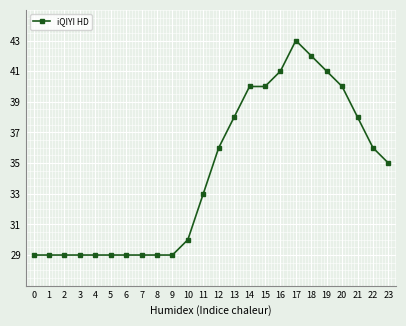

Reading left to right, transcribe all the data shown in this chart.

0=29	1=29	2=29	3=29	4=29	5=29	6=29	7=29	8=29	9=29	10=30	11=33	12=36	13=38	14=40	15=40	16=41	17=43	18=42	19=41	20=40	21=38	22=36	23=35